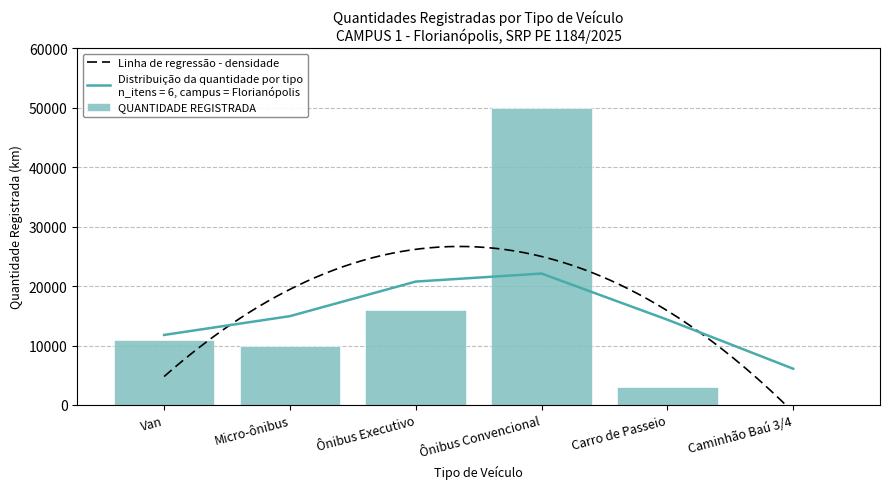

What is the difference between the values at Micro-ônibus and Ônibus Executivo?

6000